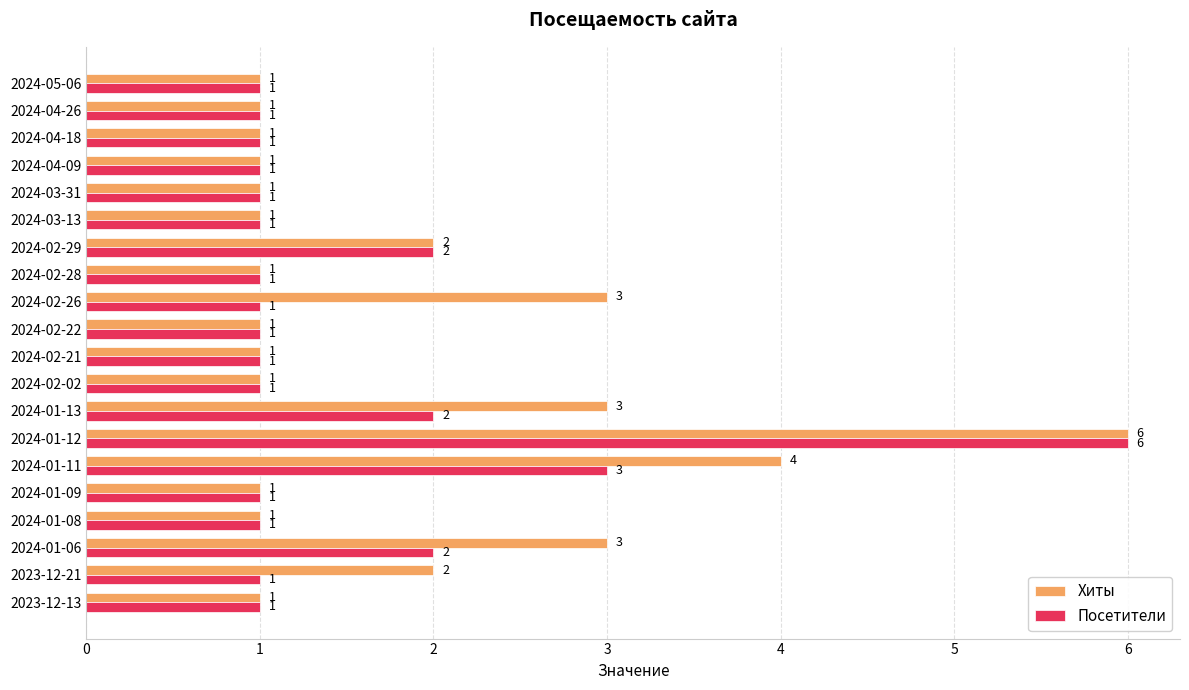

List the series in order of their overall mean, lowest first.

Посетители, Хиты